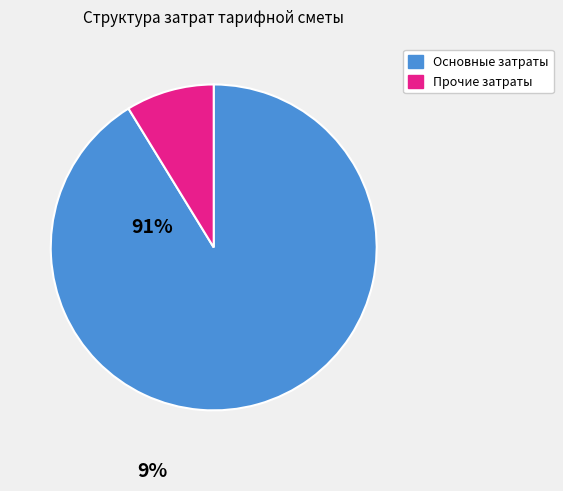

How many slices are in this pie chart?

2